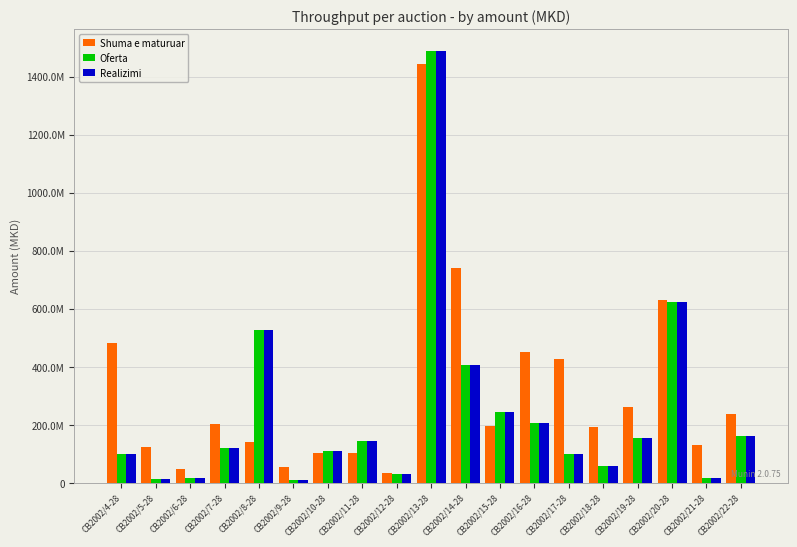

Which series has the largest range (max minus min)?

Oferta